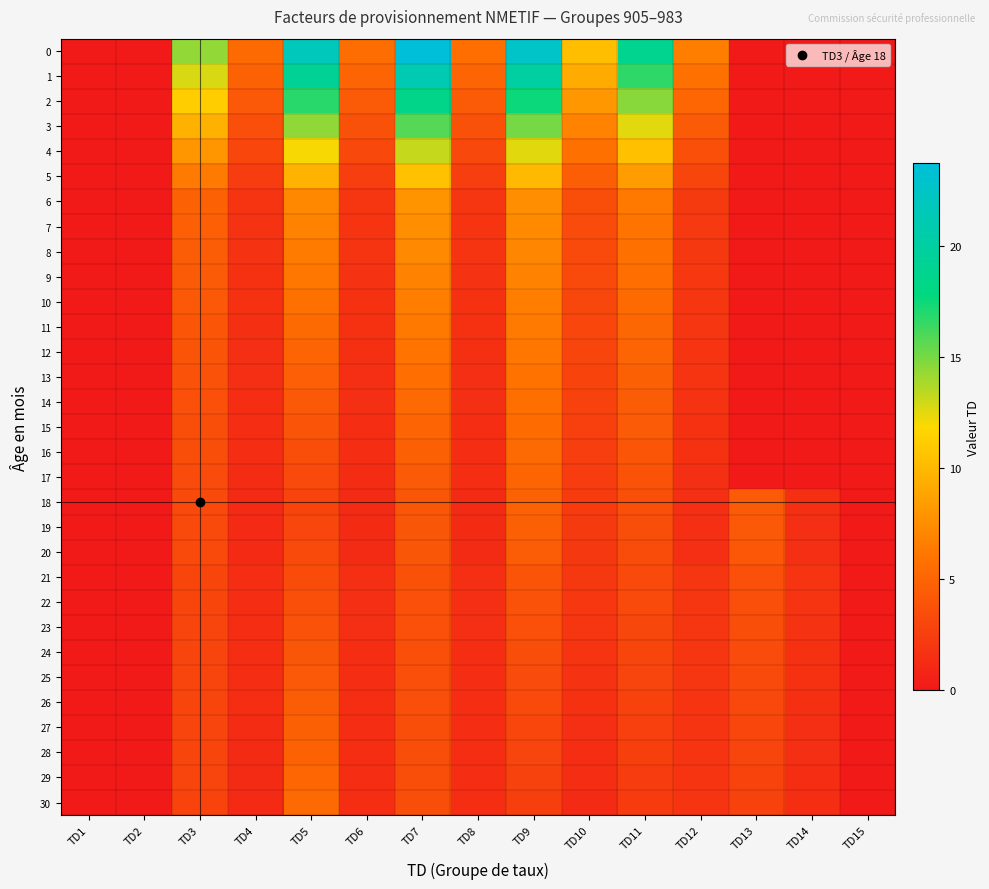

At how many categories does at least one series exceed 16?

4